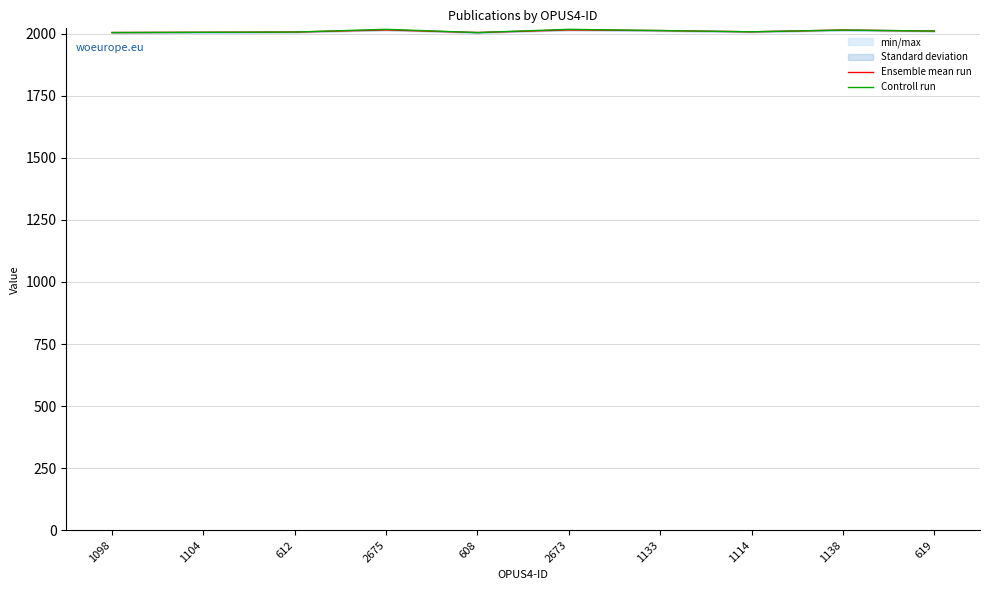

The Controll run series shows 2018.0 at 2675. True or false?

True